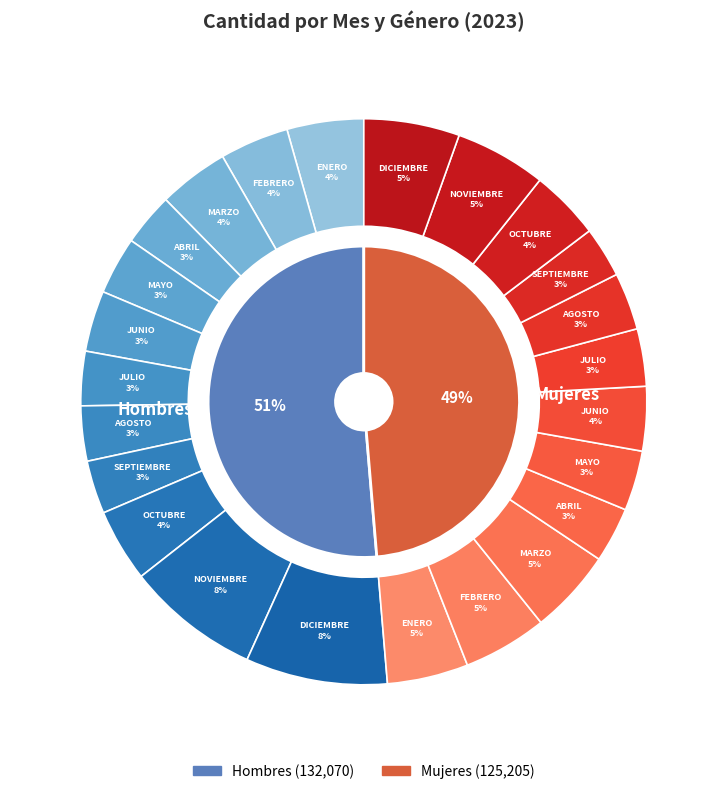

To the nearest percent, what portion does JULIO represent?

6%